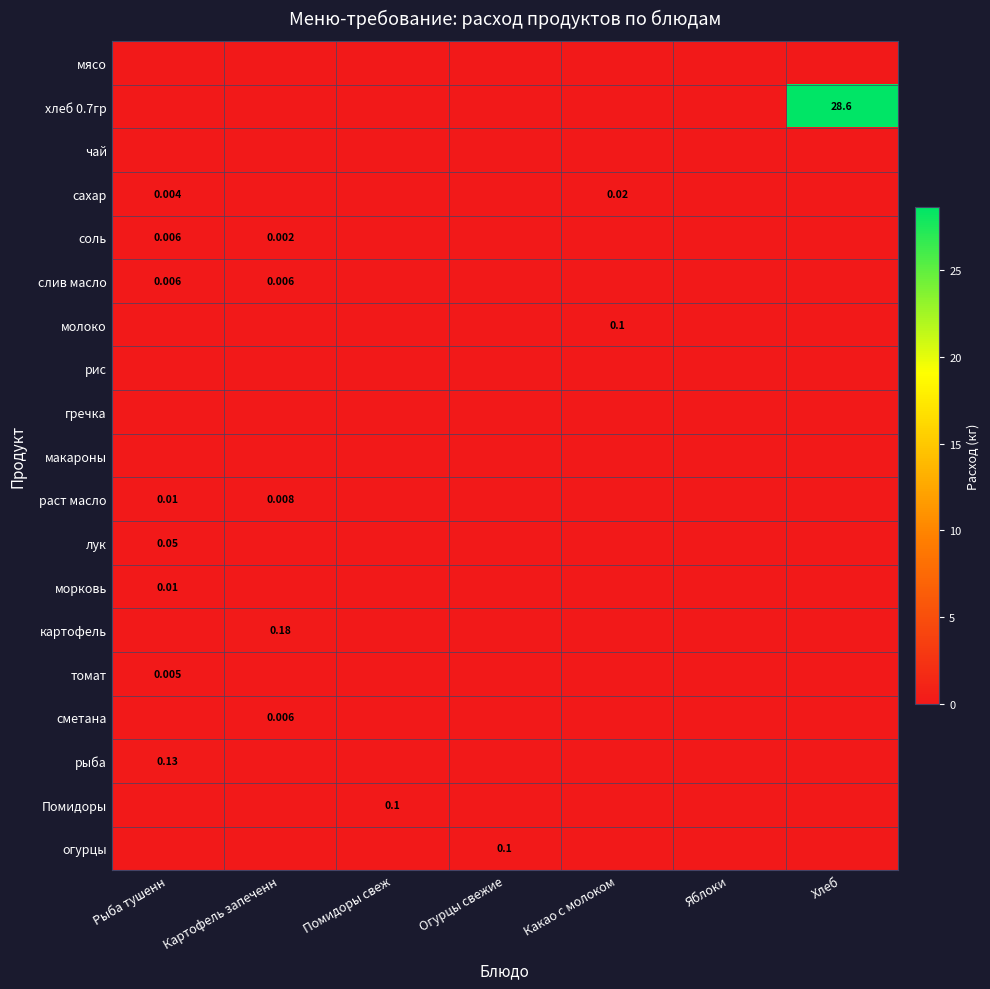

Is the value of картофель at Помидоры свеж greater than the value of томат at Хлеб?

No